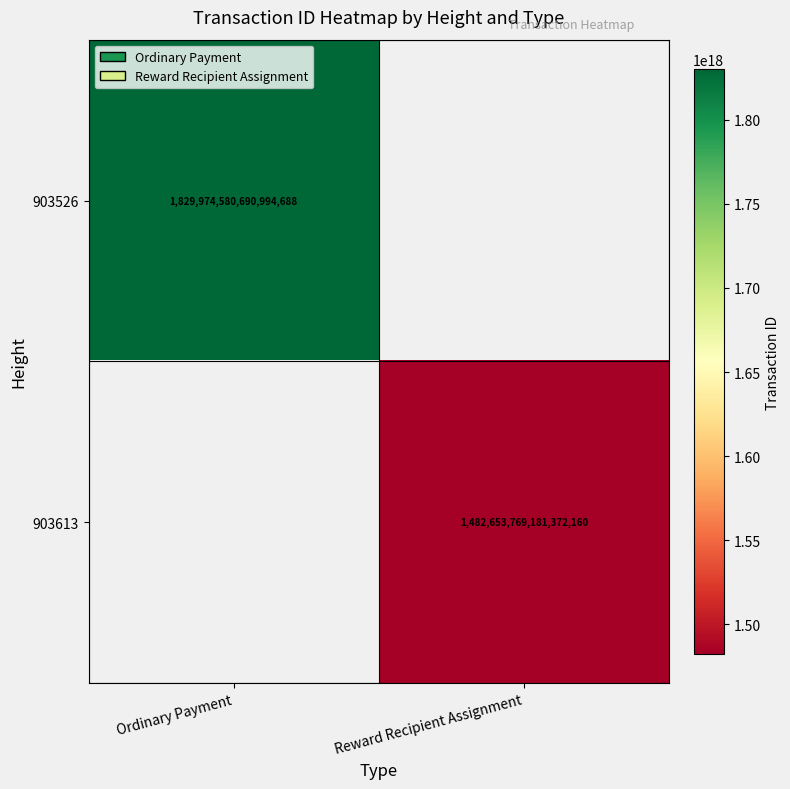

Which label corresponds to the smallest value in the chart?

Reward Recipient Assignment